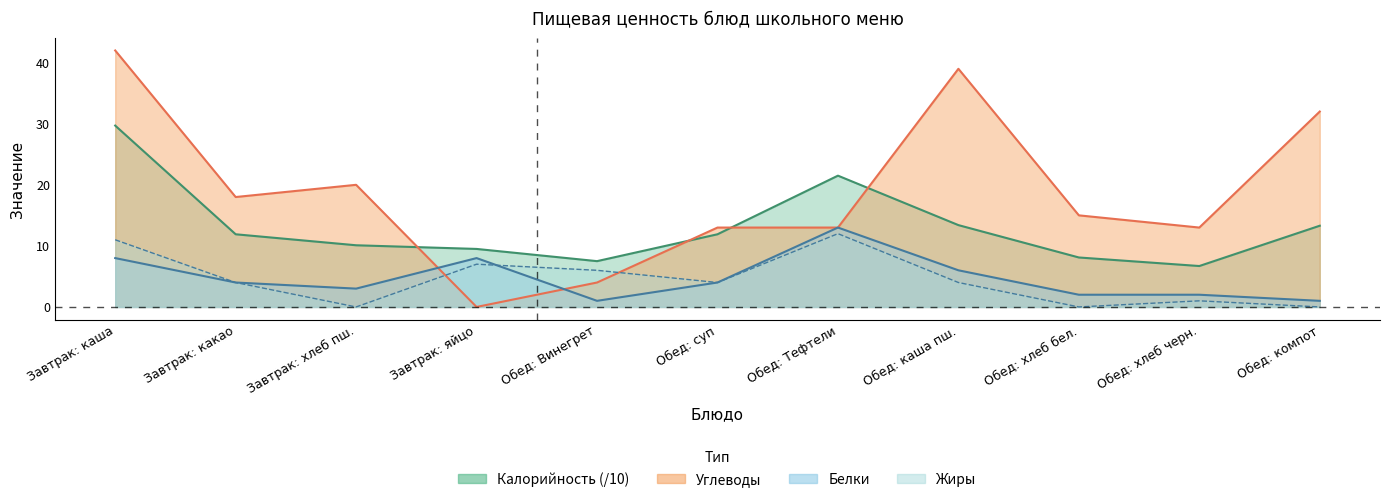

Which series has the largest total across all categories?

Углеводы